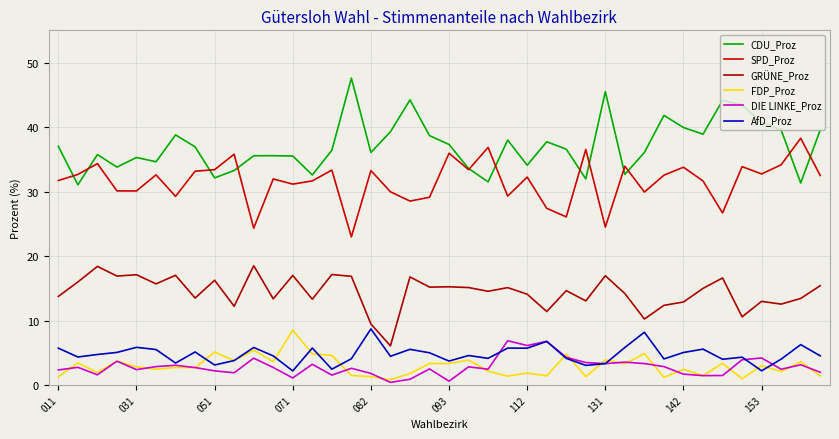

What is the smallest value displayed?

0.4